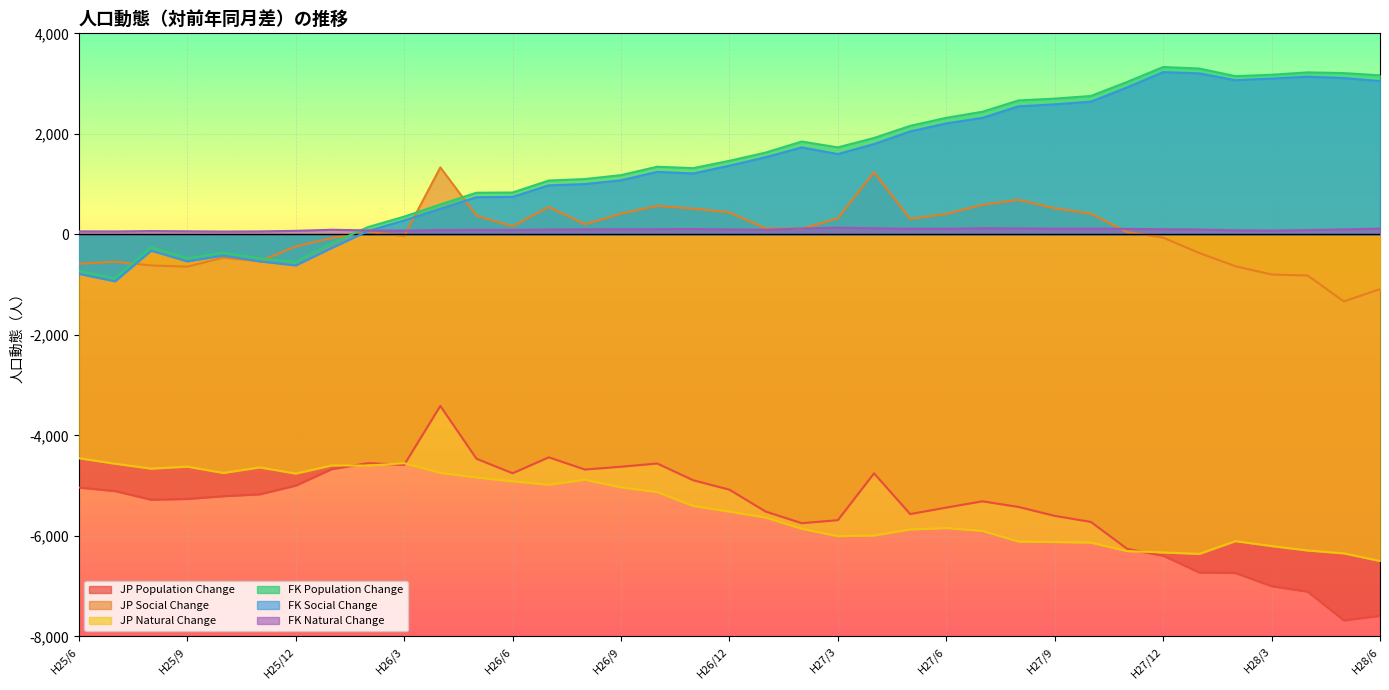

How many lines are shown in the chart?

6